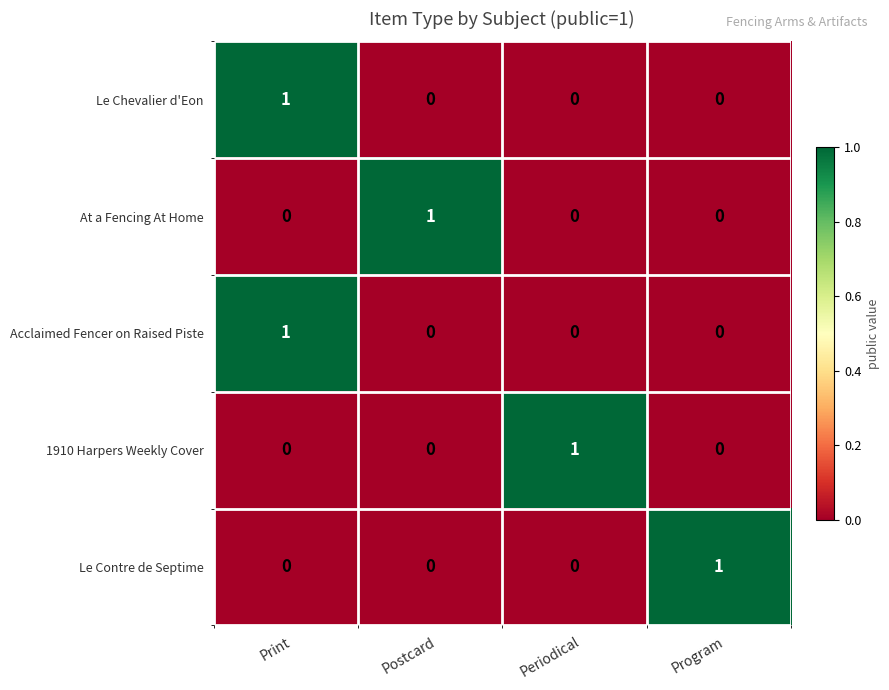

What is the difference between the highest and lowest values at Periodical?

1